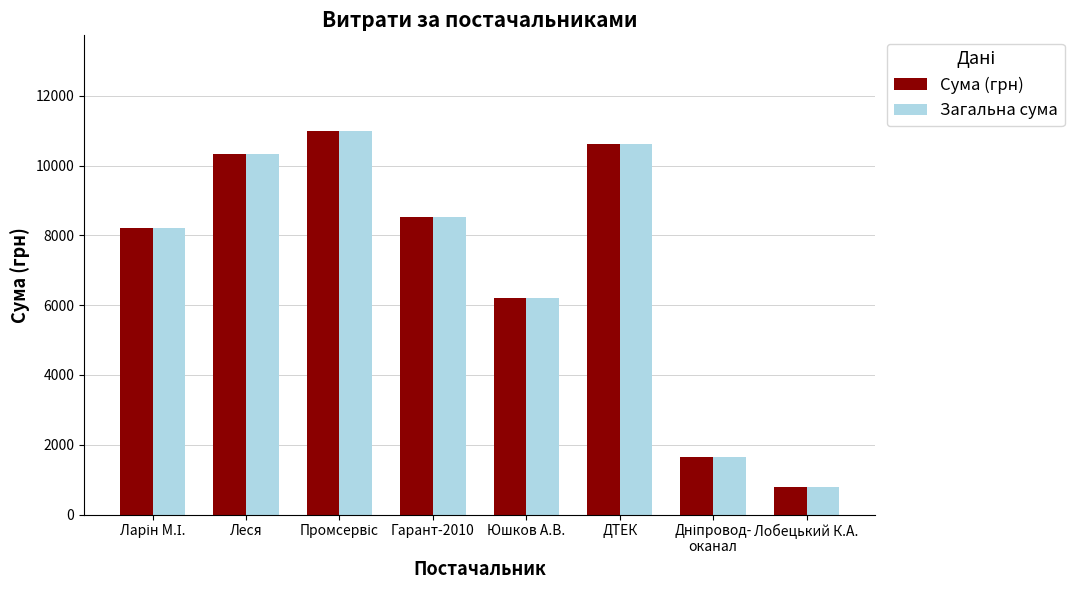

What is the minimum value shown in the chart?

799.3